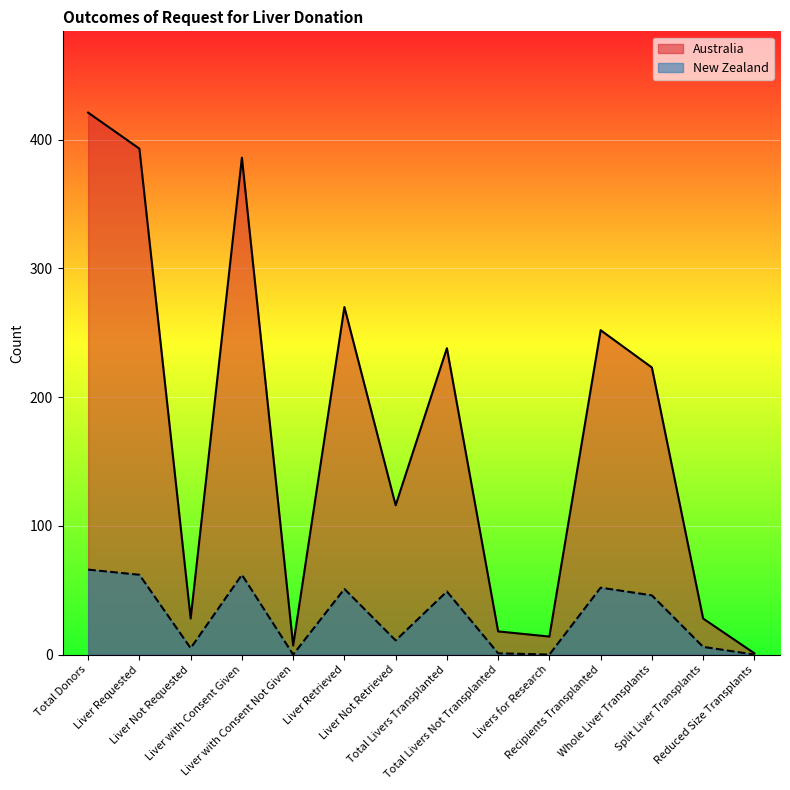

True or false: New Zealand and Australia cross at least once.

False